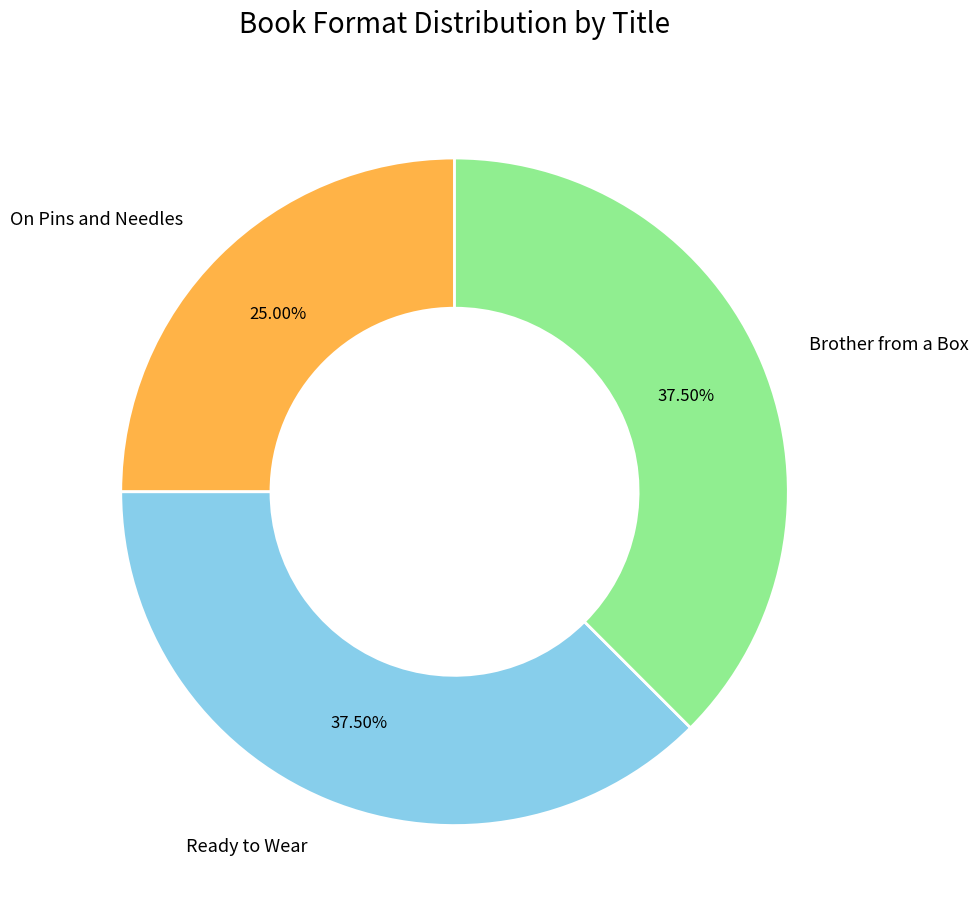

Do Ready to Wear and On Pins and Needles together represent more than half of the pie?

Yes